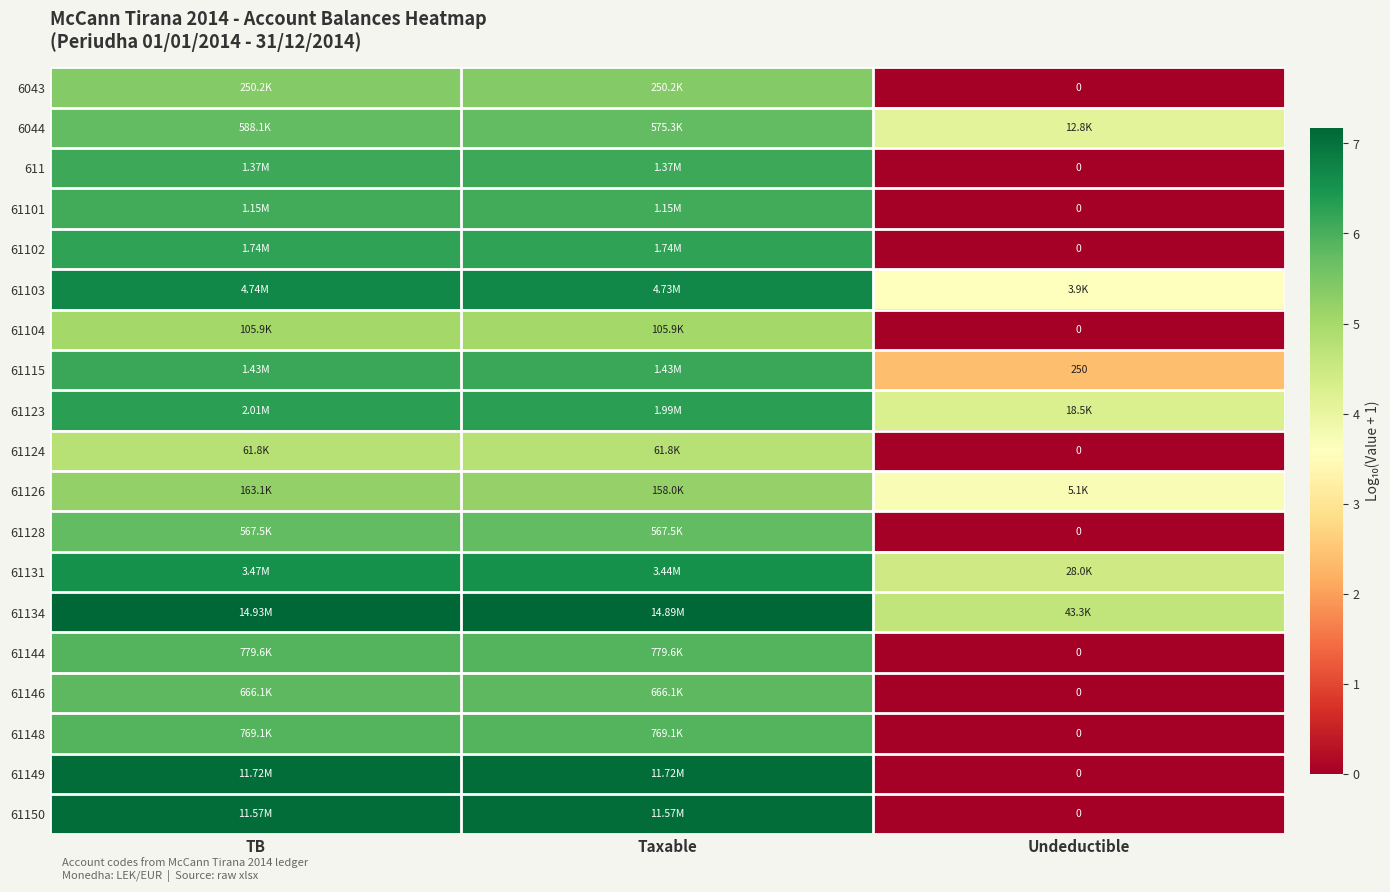

What is the highest value of the 61123 series?

6.3